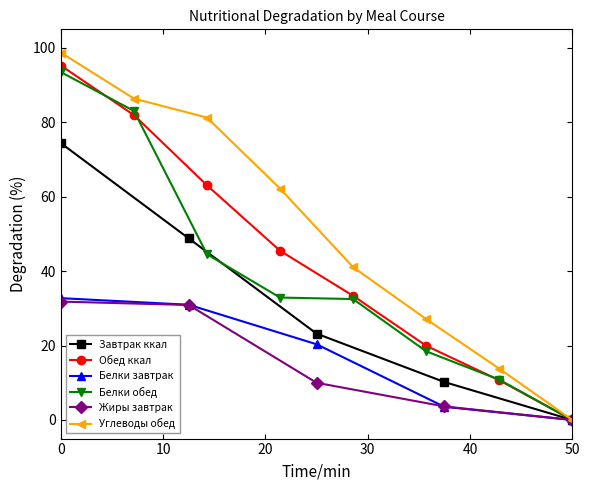

At which label does Жиры завтрак reach its minimum?

50